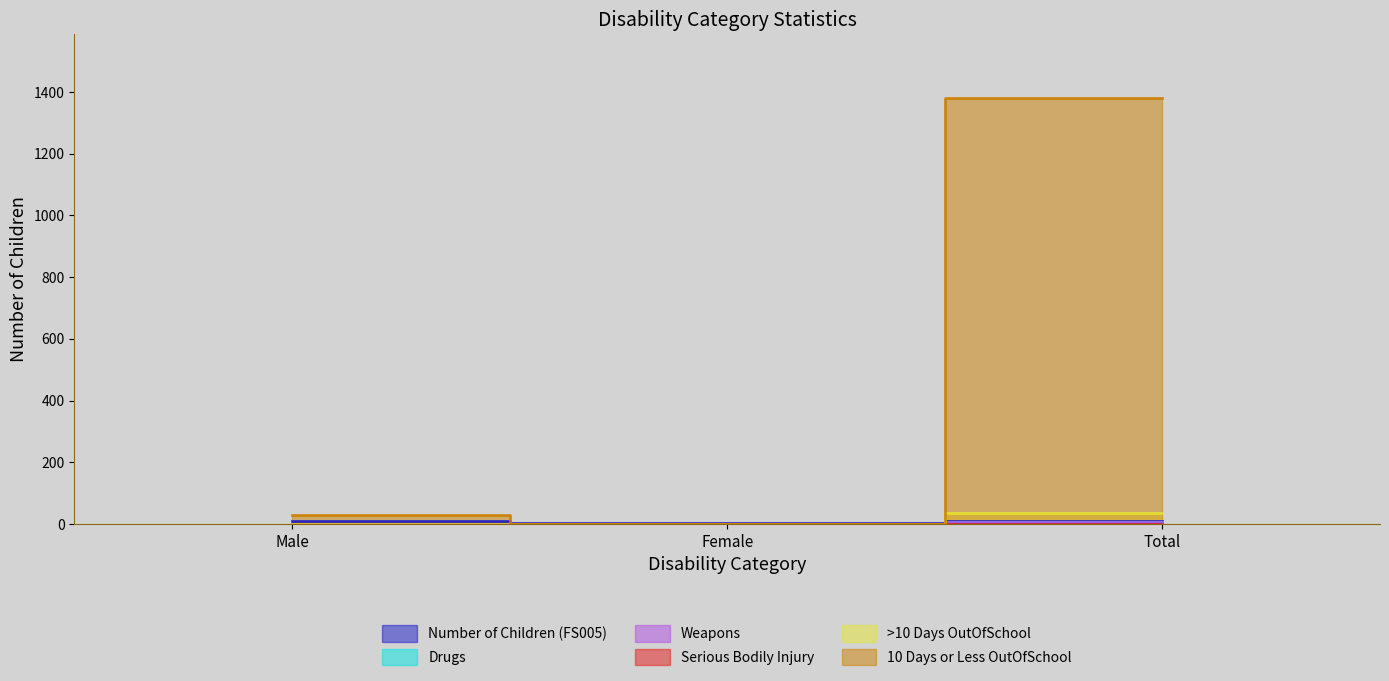

How many data points does each series have?

3